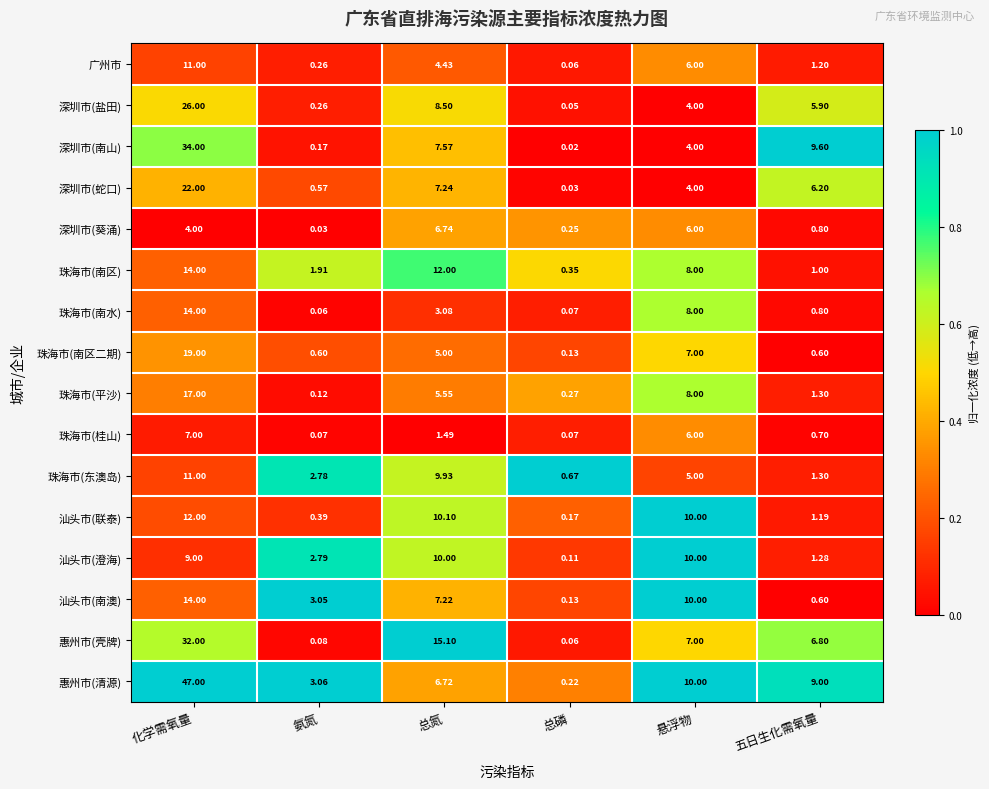

Which series has the largest range (max minus min)?

惠州市(清源)